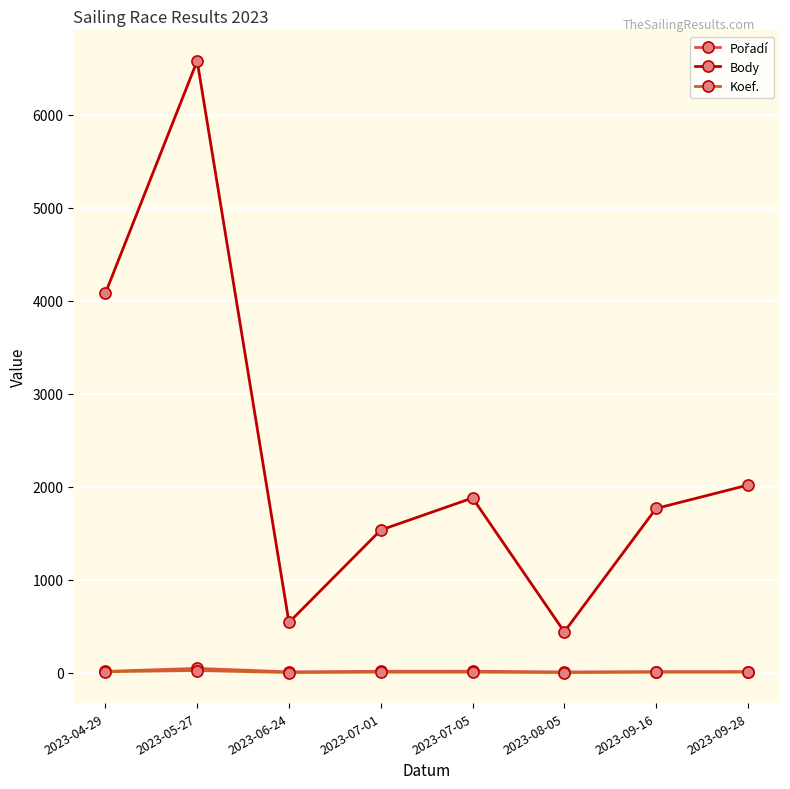

The Body series shows 11464 at 2023-05-27. True or false?

False